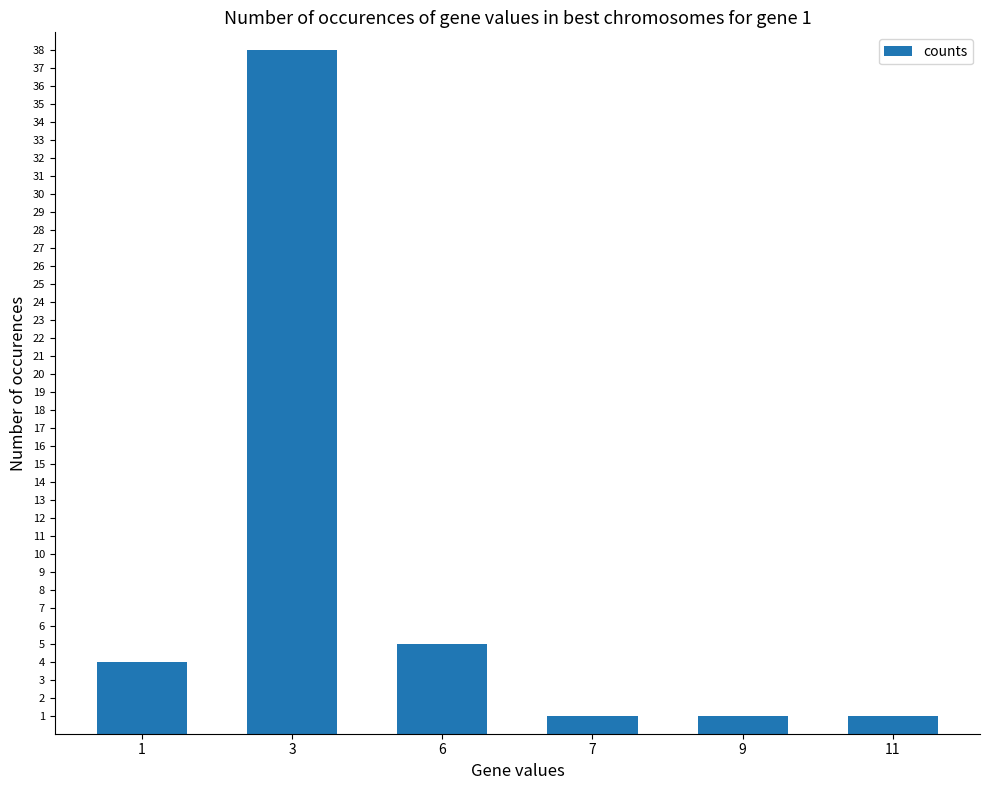

Approximately how many times larger is the value at 6 compared to 9?

5.0